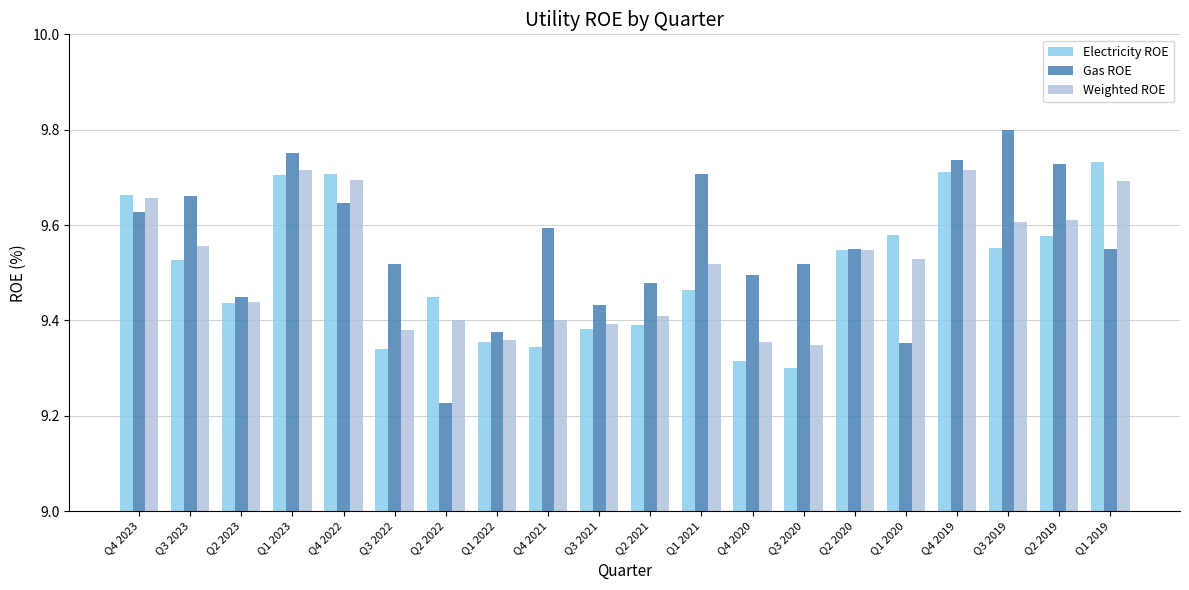

How many series are shown in this chart?

3